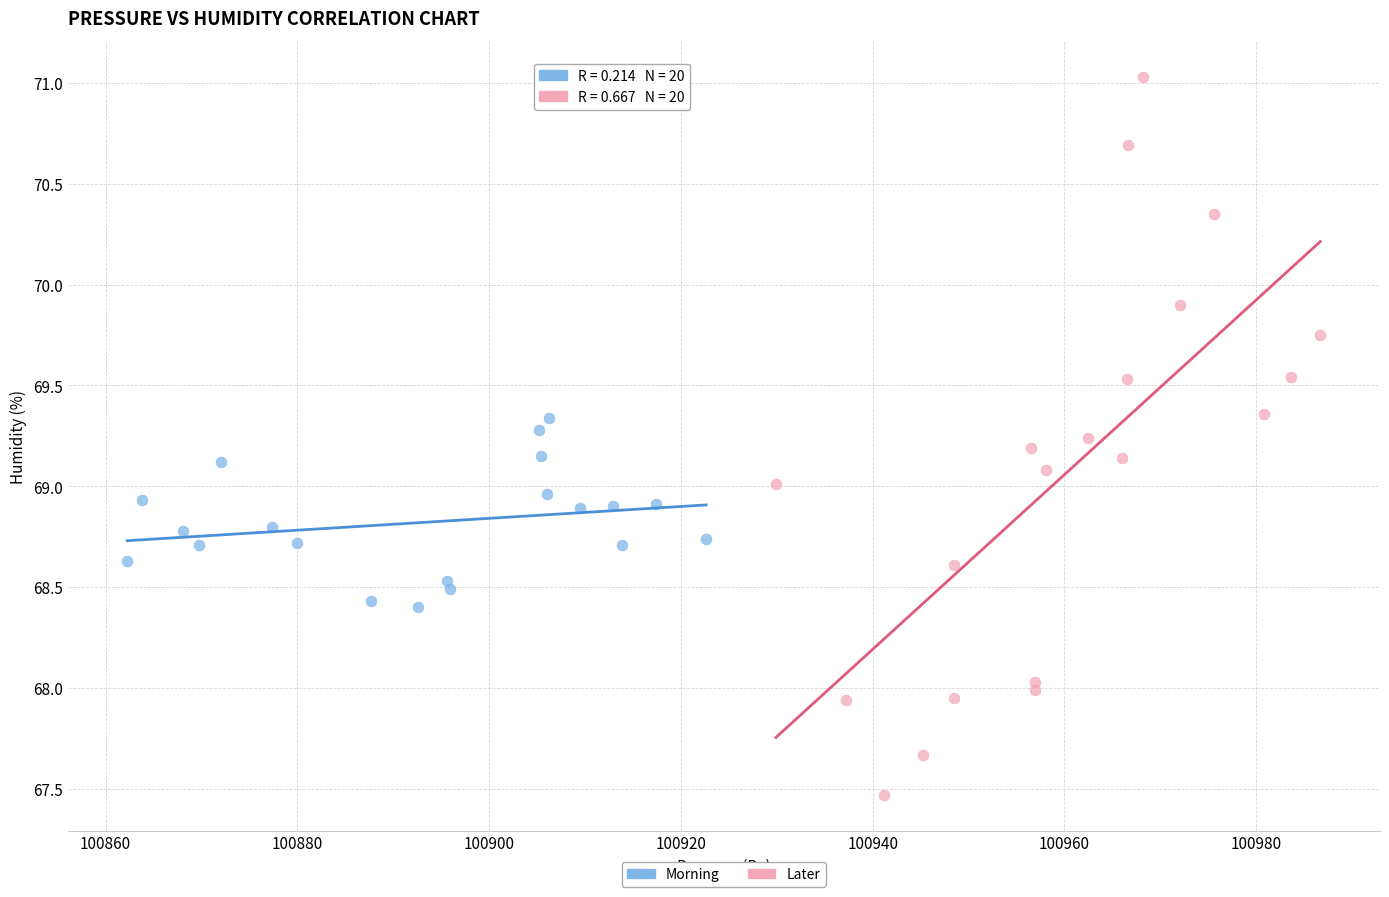

Which series has the widest spread of Y values?

Later